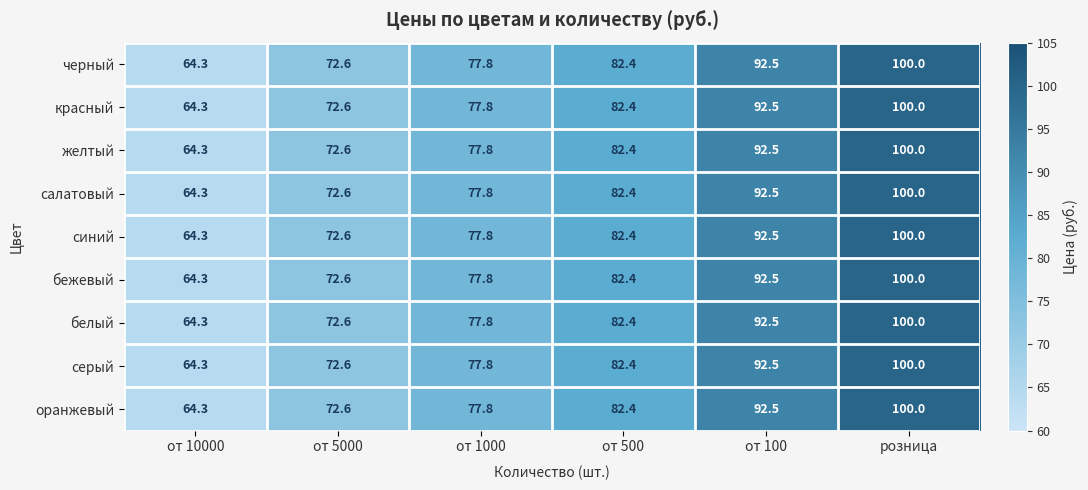

What is the sum of the синий values at от 500 and от 100?

174.9